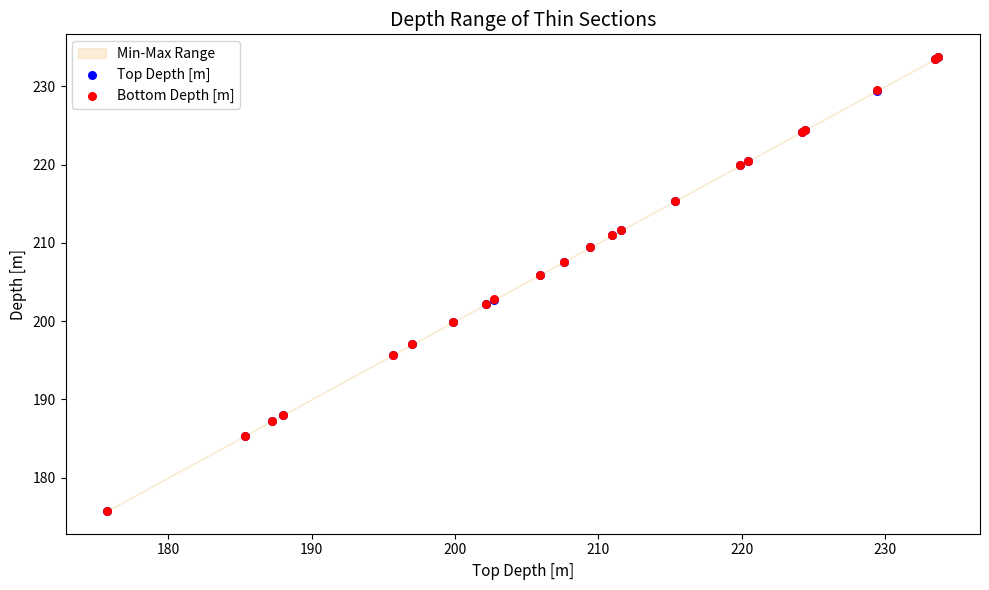

Which series has the widest spread of Y values?

Bottom Depth [m]